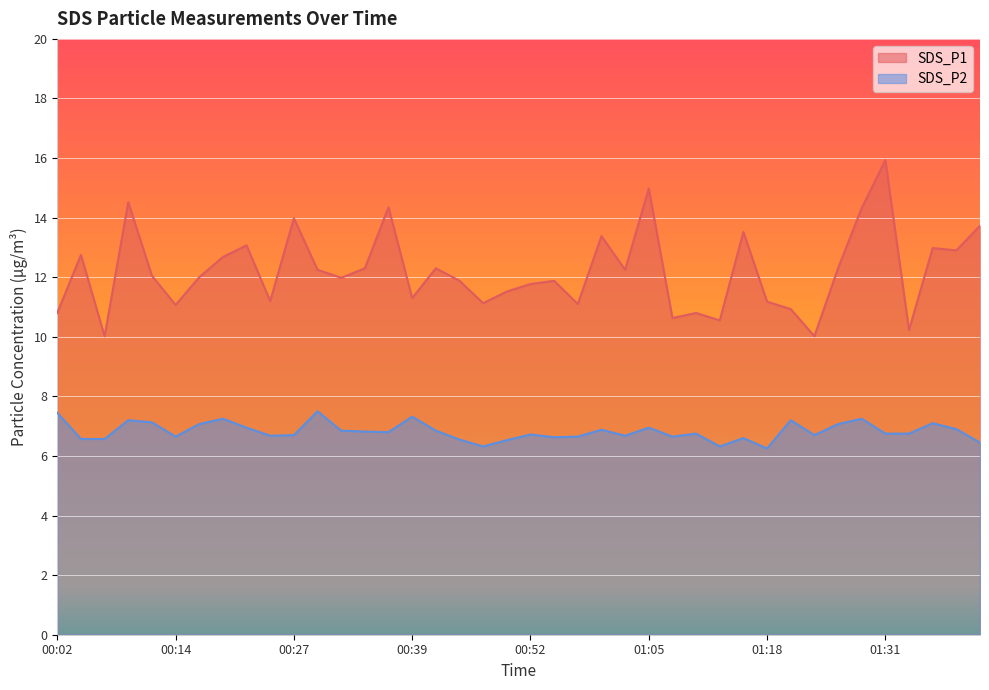

Which series has the largest total across all categories?

SDS_P1